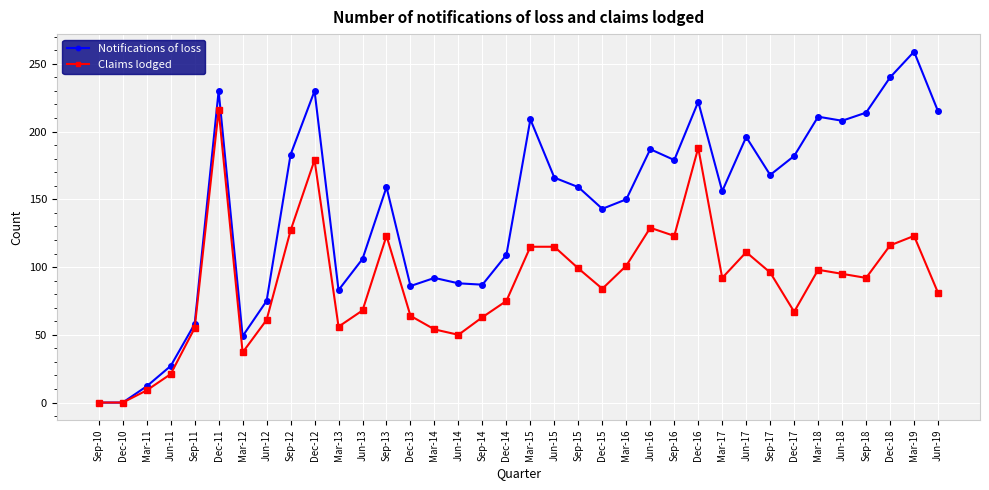

Rank the series by their average value, from highest to lowest.

Notifications of loss, Claims lodged